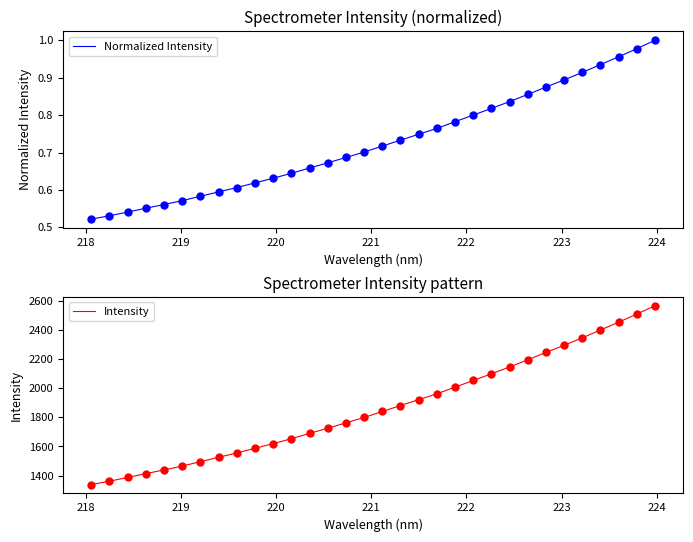

At how many categories does at least one series exceed 870?

32